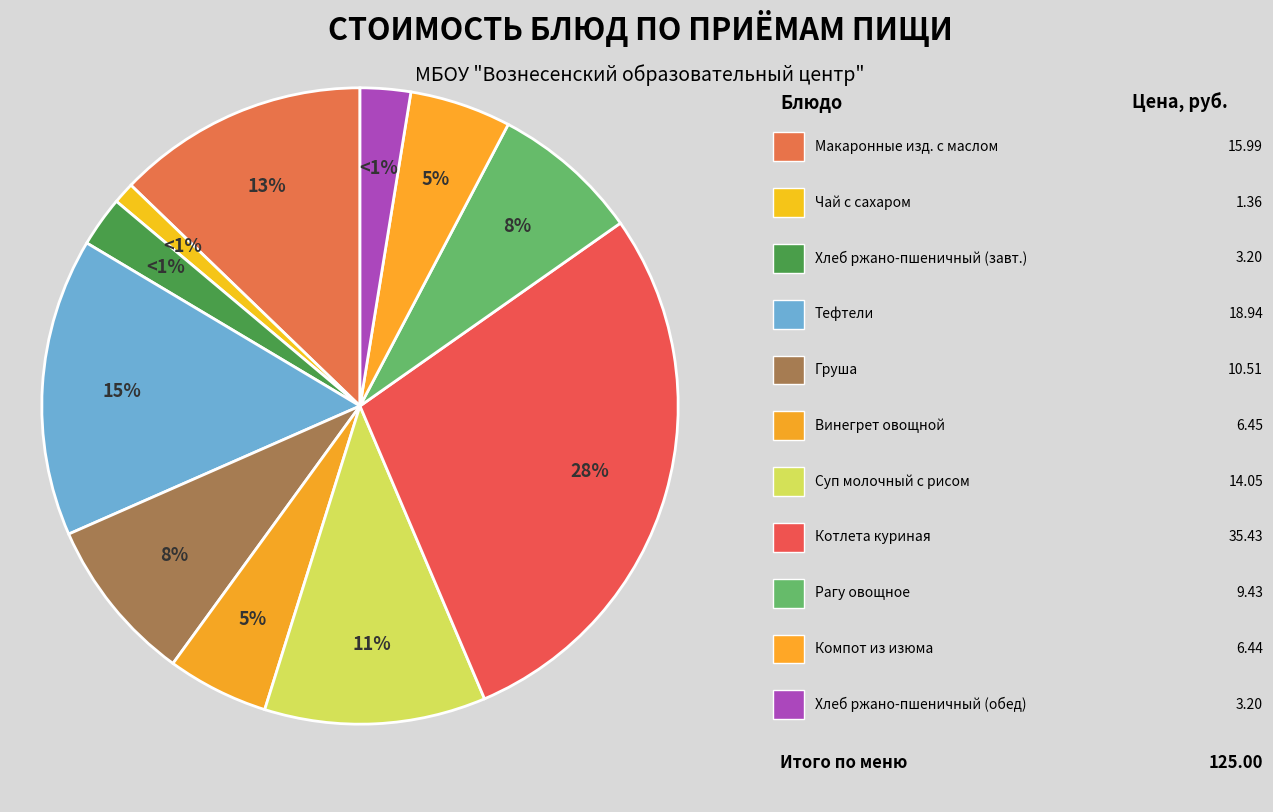

To the nearest percent, what is the difference between the largest and smallest slice percentages?

27%